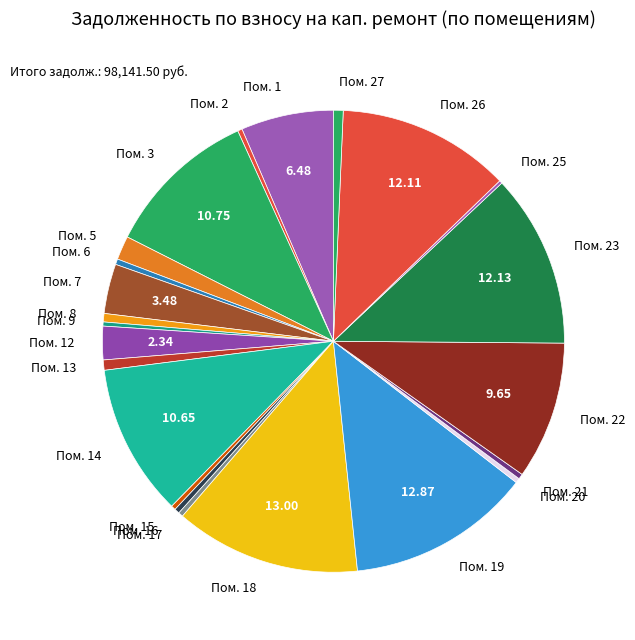

Between Пом. 8 and Пом. 12, which is larger?

Пом. 12